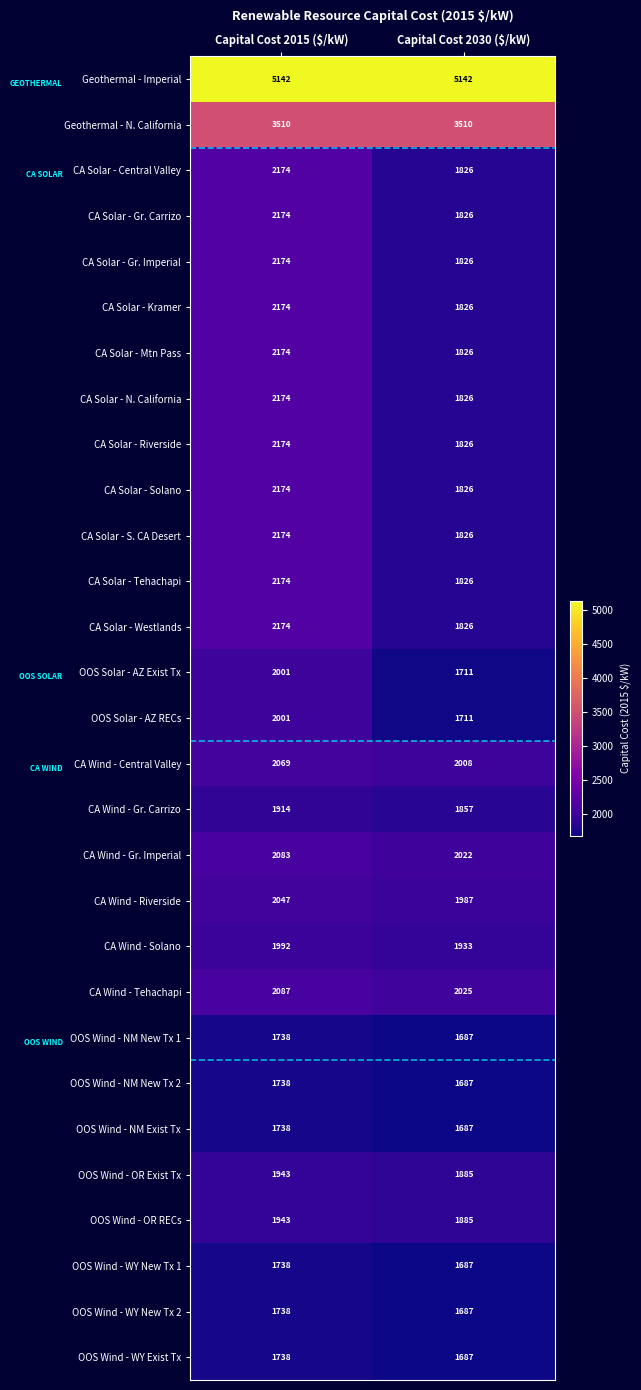

True or false: CA Solar - Tehachapi has a value of 3017 at Capital Cost 2015 ($/kW).

False